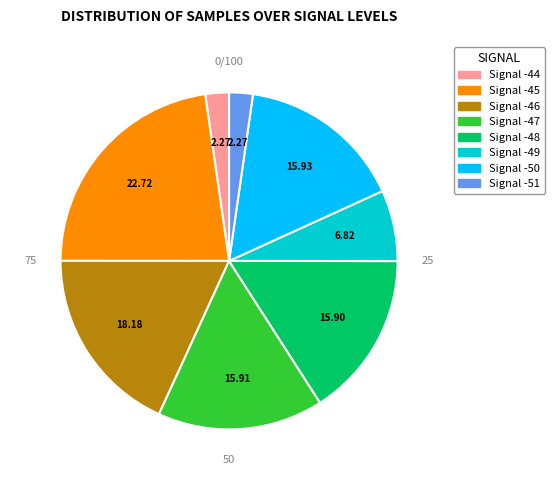

Combined, do Signal -51 and Signal -45 account for over 50%?

No